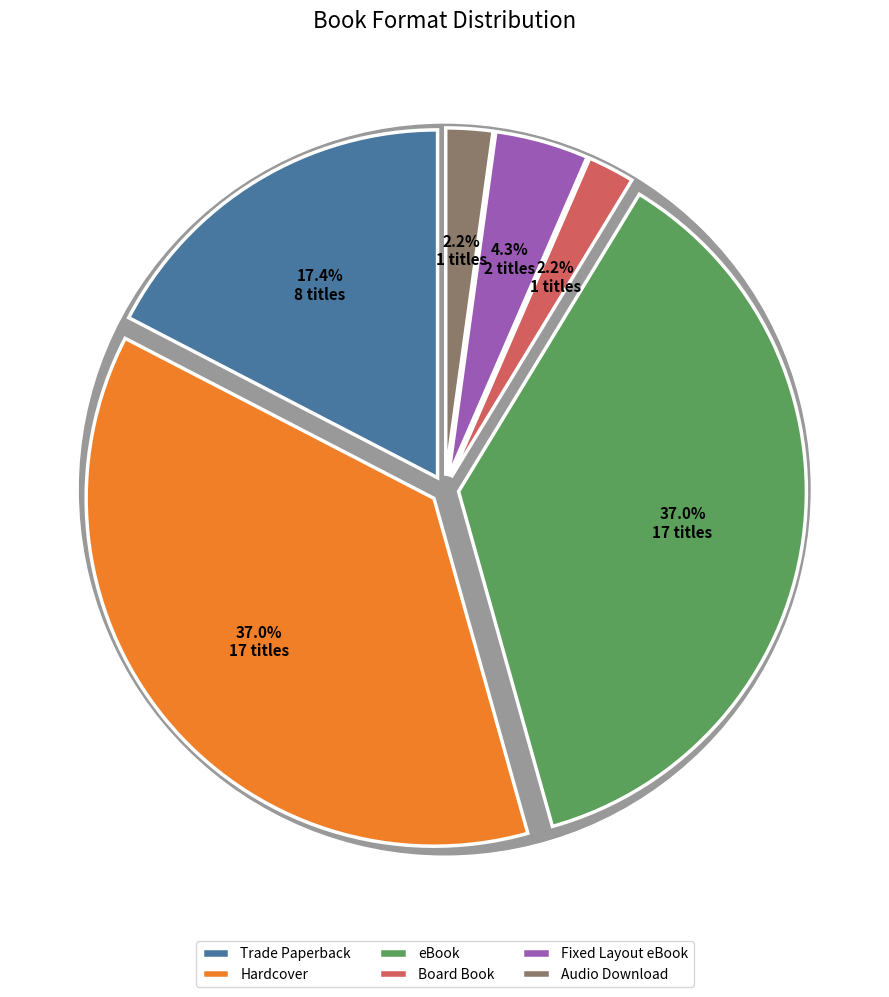

How many slices are in this pie chart?

6